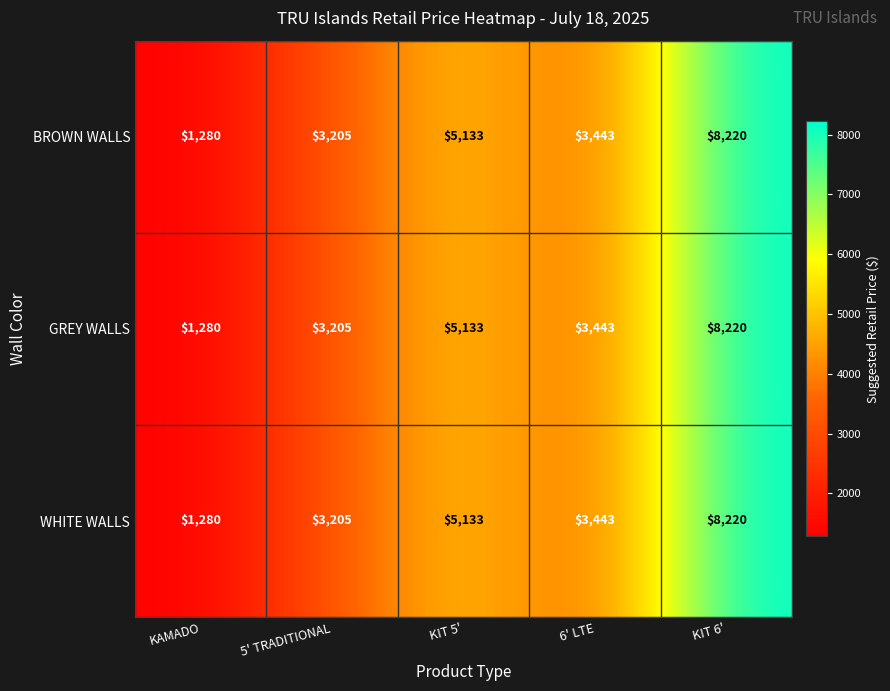

Is it true that GREY WALLS equals 8220 at KIT 6'?

True